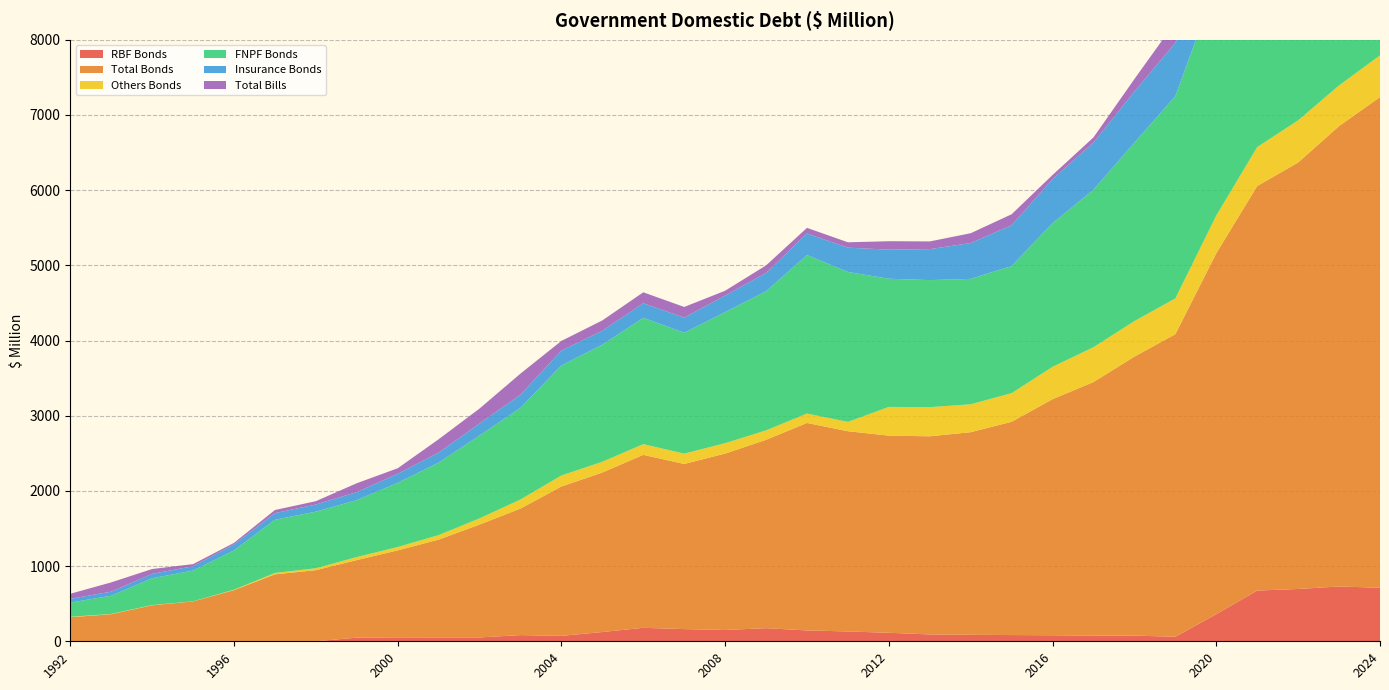

Reading left to right, list all the values displayed in this chart.

RBF Bonds: 1992=0.0	1993=0.0	1994=0.0	1995=0.0	1996=0.0	1997=0.0	1998=0.0	1999=48.5	2000=52.2	2001=51.4	2002=51.2	2003=82.4	2004=71.9	2005=123.0	2006=179.1	2007=162.1	2008=150.3	2009=174.2	2010=144.6	2011=130.5	2012=113.1	2013=90.9	2014=86.1	2015=82.8	2016=80.2	2017=75.3	2018=75.5	2019=60.0	2020=360.4	2021=674.5	2022=695.7	2023=728.7	2024=711.9
Total Bonds: 1992=319.7	1993=360.6	1994=478.6	1995=530.5	1996=680.2	1997=890.0	1998=946.0	1999=1031.5	2000=1157.0	2001=1301.0	2002=1501.1	2003=1682.7	2004=1986.5	2005=2121.4	2006=2300.7	2007=2196.2	2008=2346.3	2009=2505.1	2010=2759.3	2011=2663.3	2012=2622.1	2013=2635.3	2014=2695.2	2015=2836.5	2016=3139.9	2017=3372.4	2018=3710.7	2019=4024.4	2020=4800.0	2021=5380.3	2022=5671.9	2023=6123.6	2024=6525.3
Others Bonds: 1992=5.5	1993=3.1	1994=3.3	1995=1.2	1996=5.8	1997=18.7	1998=25.3	1999=40.4	2000=44.6	2001=60.0	2002=82.4	2003=121.0	2004=146.5	2005=143.1	2006=142.2	2007=137.3	2008=138.1	2009=125.5	2010=124.7	2011=124.2	2012=381.7	2013=387.4	2014=370.7	2015=380.9	2016=430.4	2017=463.6	2018=472.6	2019=475.9	2020=502.1	2021=517.8	2022=560.8	2023=540.3	2024=555.6
FNPF Bonds: 1992=189.7	1993=241.8	1994=356.8	1995=408.8	1996=522.3	1997=707.3	1998=753.0	1999=756.8	2000=854.1	2001=963.9	2002=1102.1	2003=1218.1	2004=1464.0	2005=1557.2	2006=1680.3	2007=1607.8	2008=1743.3	2009=1850.3	2010=2108.0	2011=1994.0	2012=1704.7	2013=1690.1	2014=1668.0	2015=1691.1	2016=1909.9	2017=2095.2	2018=2372.6	2019=2689.1	2020=3080.0	2021=3172.8	2022=3376.6	2023=3687.2	2024=4026.3
Insurance Bonds: 1992=49.5	1993=54.3	1994=58.3	1995=58.2	1996=80.3	1997=88.7	1998=94.9	1999=107.0	2000=119.5	2001=132.4	2002=160.9	2003=175.2	2004=197.6	2005=185.8	2006=193.3	2007=201.4	2008=219.6	2009=244.0	2010=286.5	2011=323.3	2012=386.8	2013=411.7	2014=476.5	2015=542.7	2016=585.9	2017=626.8	2018=680.0	2019=709.8	2020=738.7	2021=793.0	2022=814.9	2023=883.8	2024=937.9
Total Bills: 1992=67.4	1993=123.6	1994=64.4	1995=27.5	1996=20.5	1997=41.0	1998=44.3	1999=118.0	2000=73.7	2001=178.0	2002=198.0	2003=280.8	2004=128.3	2005=137.0	2006=145.7	2007=141.6	2008=64.7	2009=100.0	2010=75.4	2011=71.1	2012=112.4	2013=102.6	2014=130.6	2015=145.6	2016=55.8	2017=68.5	2018=166.5	2019=277.5	2020=259.7	2021=273.5	2022=281.5	2023=342.0	2024=310.0